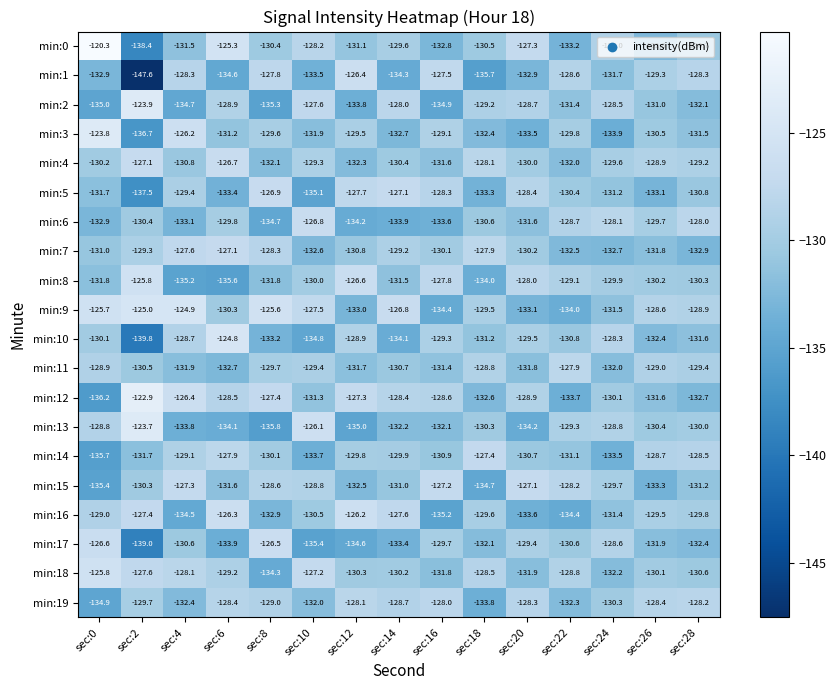

True or false: min:19 has a value of -47.4 at sec:22.

False